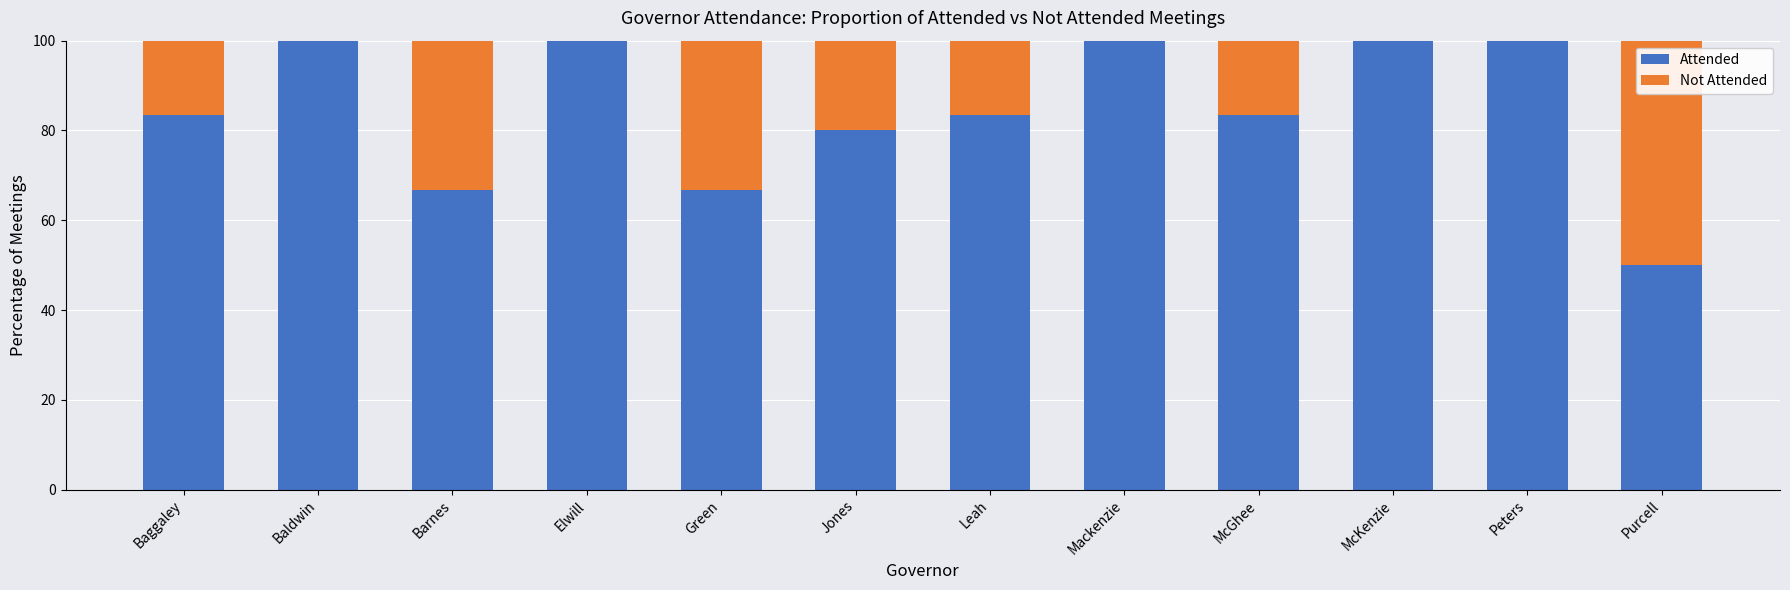

What is the sum of the Attended values at Barnes and McKenzie?

166.7